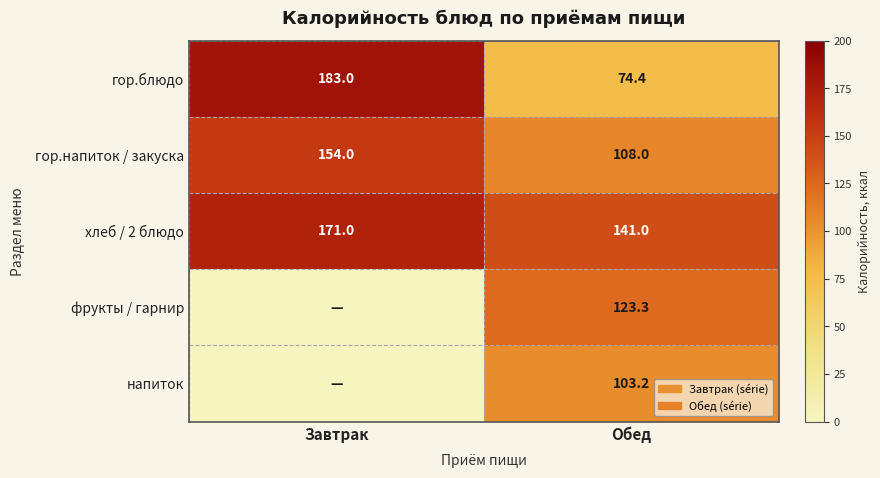

List the labels in order of гор.блюдо value, smallest first.

Обед, Завтрак